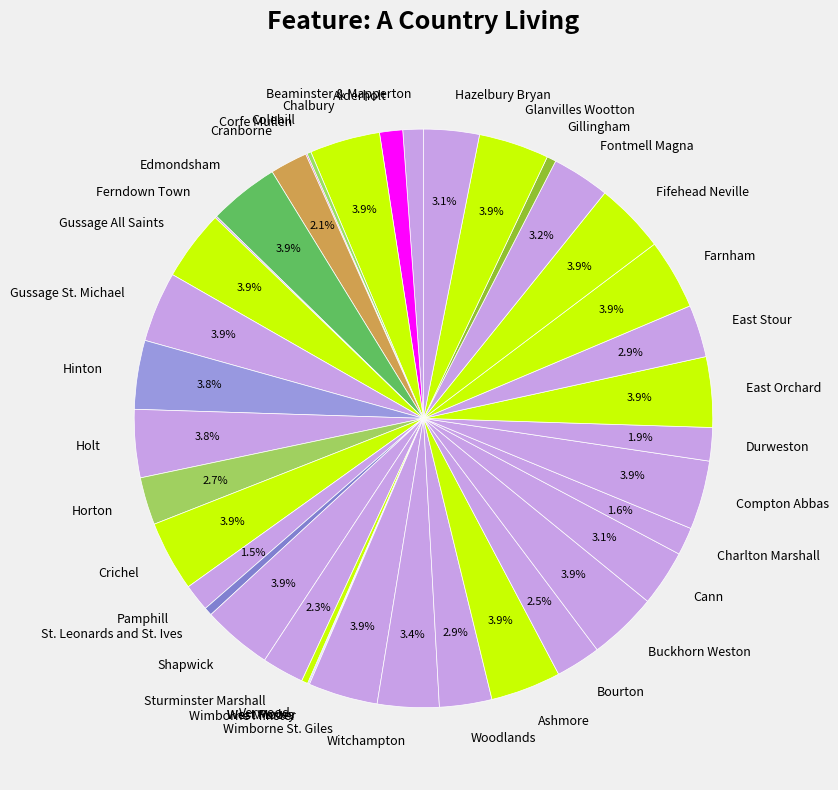

The Cranborne slice represents 2% of the pie. True or false?

True